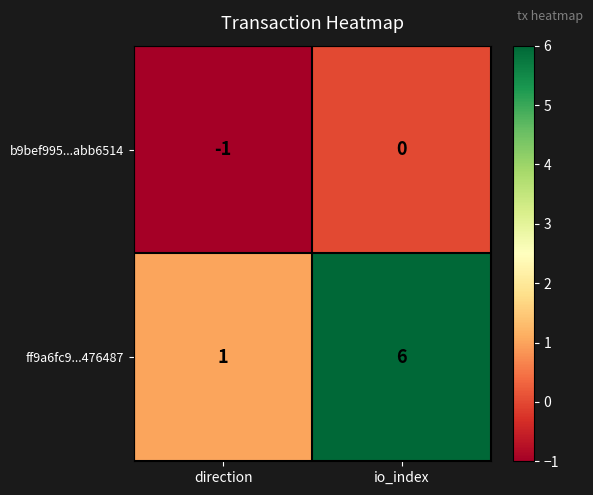

How many series are shown in this chart?

2